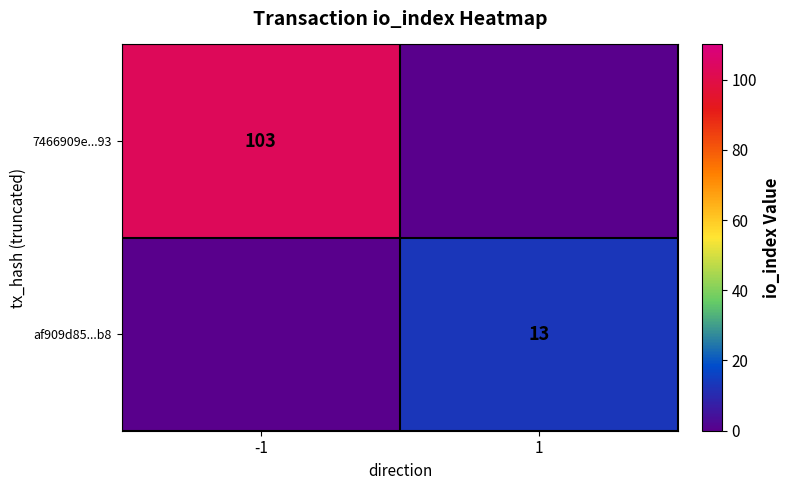

The af909d85...b8 series shows 8 at 1. True or false?

False